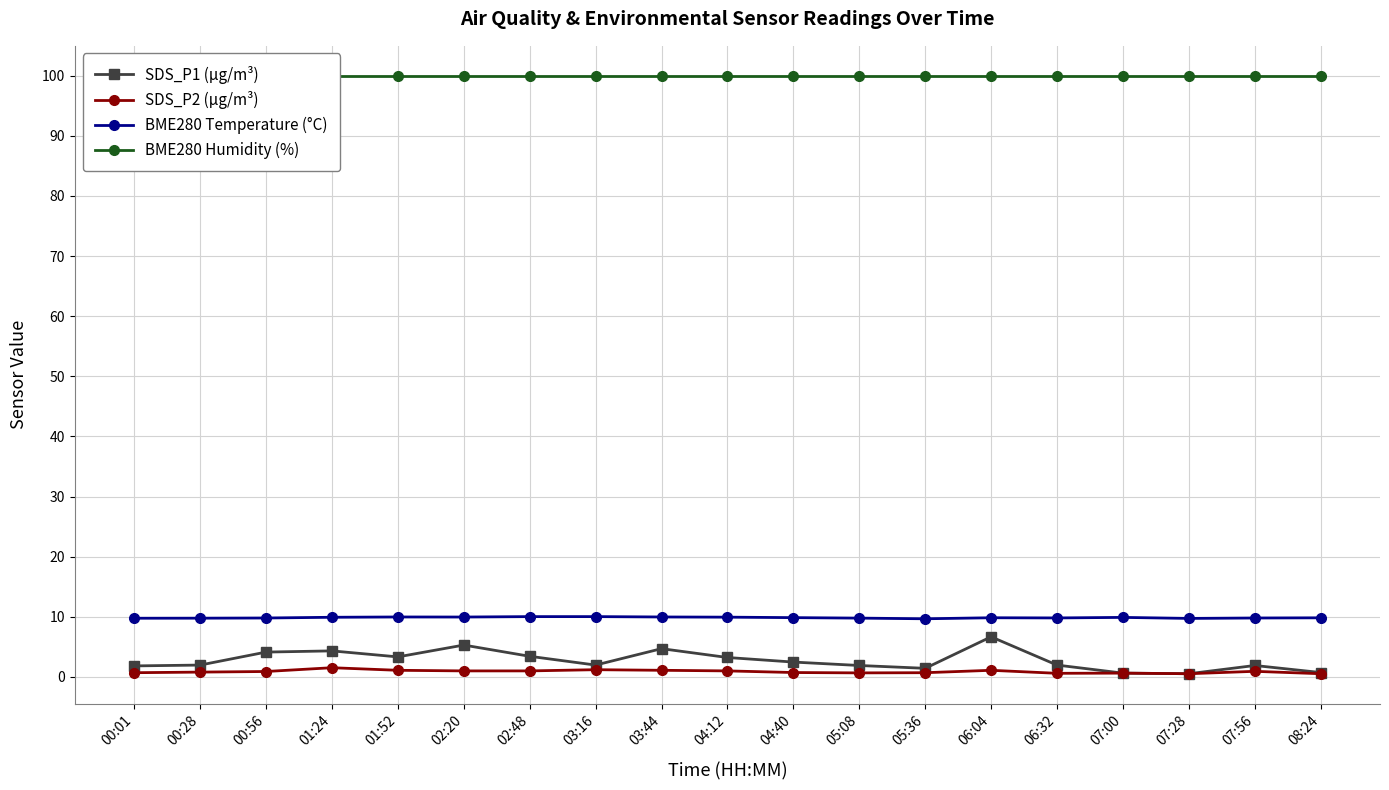

At which category is the sum across all series the highest?

06:04